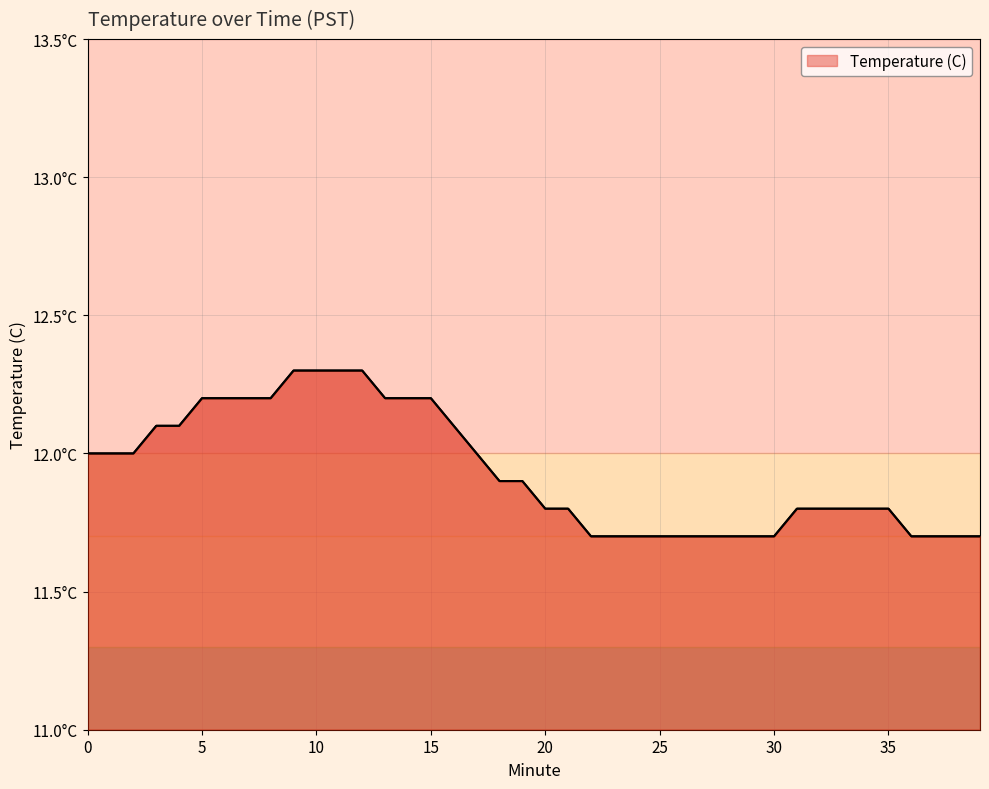

Count the values in the range 11 to 12.

26